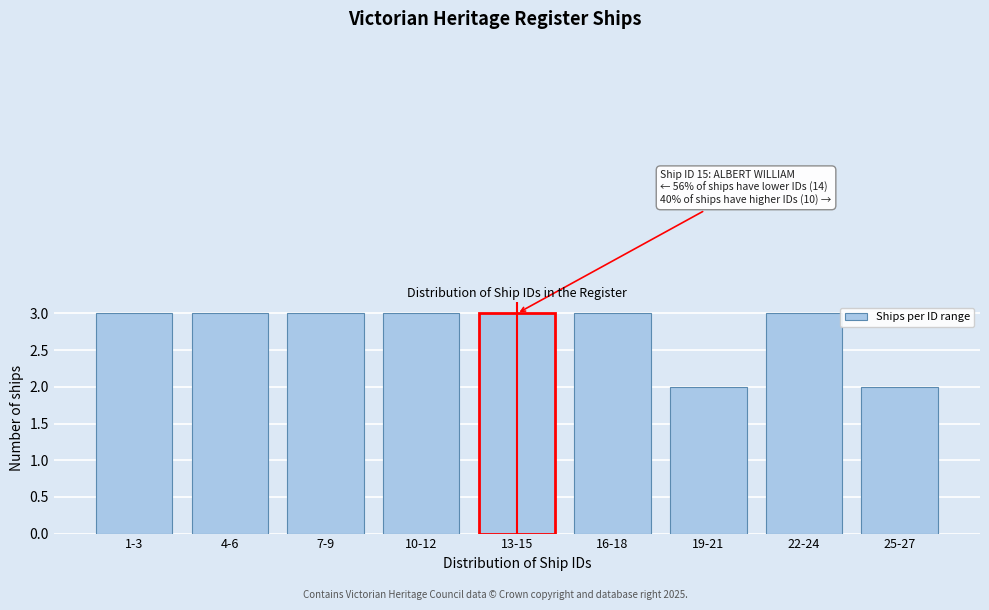

Reading left to right, what are all the values shown in this chart?

1-3=3	4-6=3	7-9=3	10-12=3	13-15=3	16-18=3	19-21=2	22-24=3	25-27=2